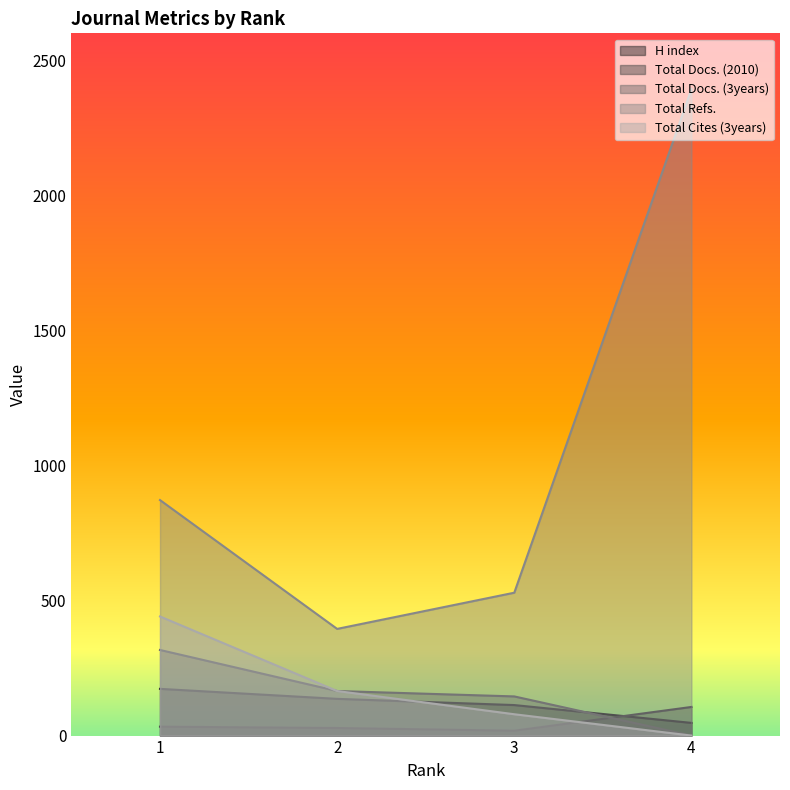

True or false: Total Refs. and H index intersect in this chart.

False